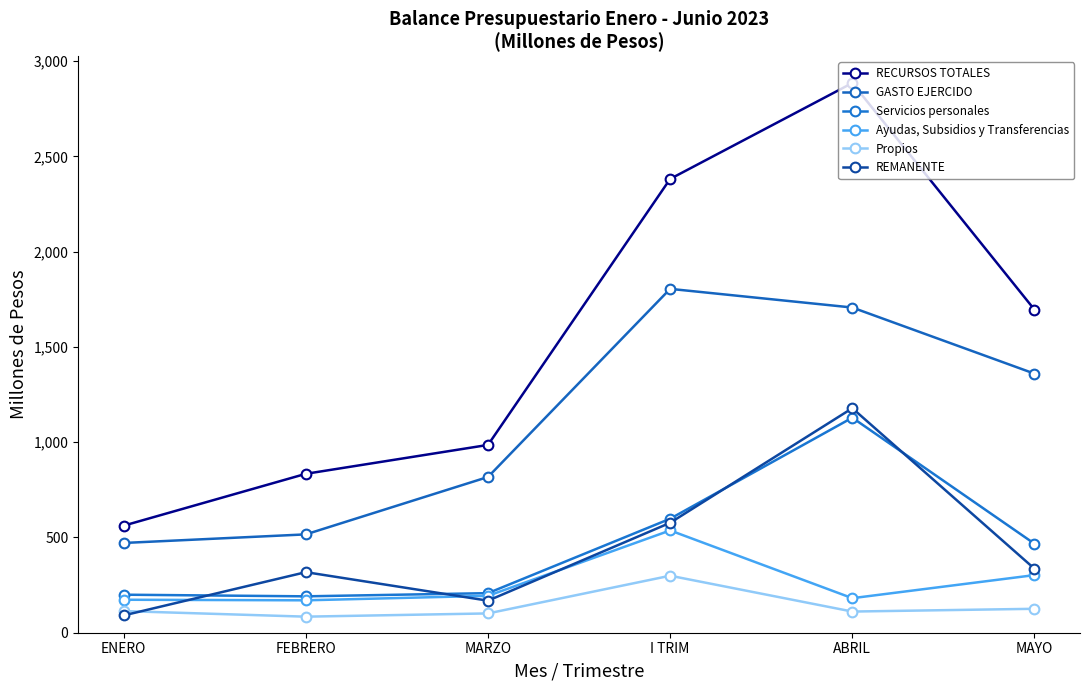

At which category does GASTO EJERCIDO reach its first local peak?

I TRIM